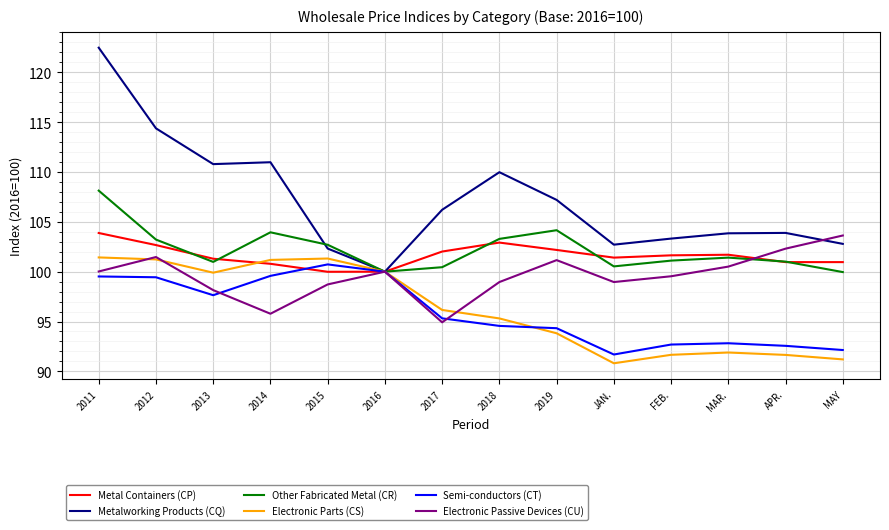

The Electronic Passive Devices (CU) series shows 102.3 at APR.. True or false?

True